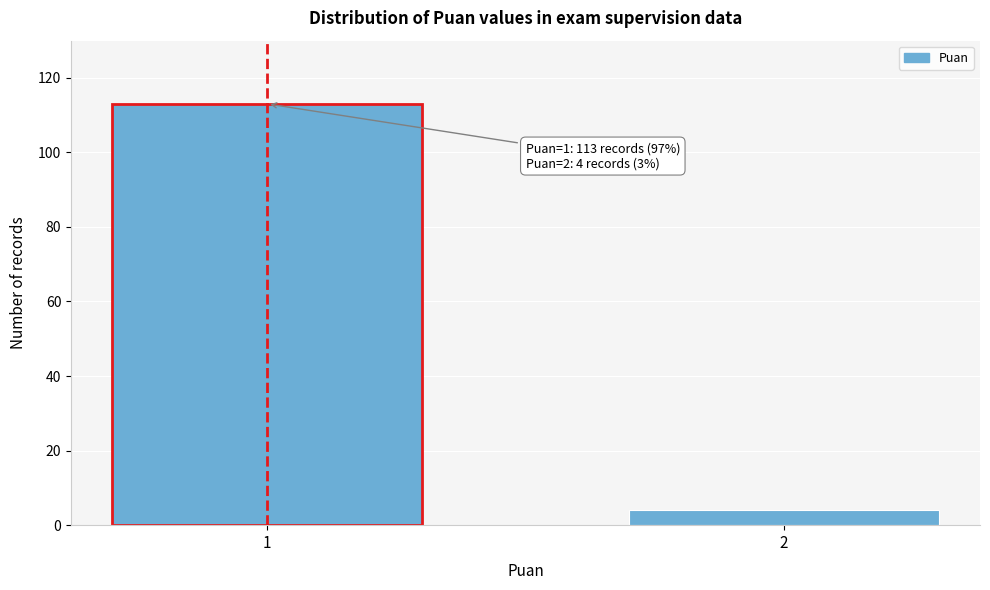

Reading left to right, extract all data points from this chart.

1=113	2=4